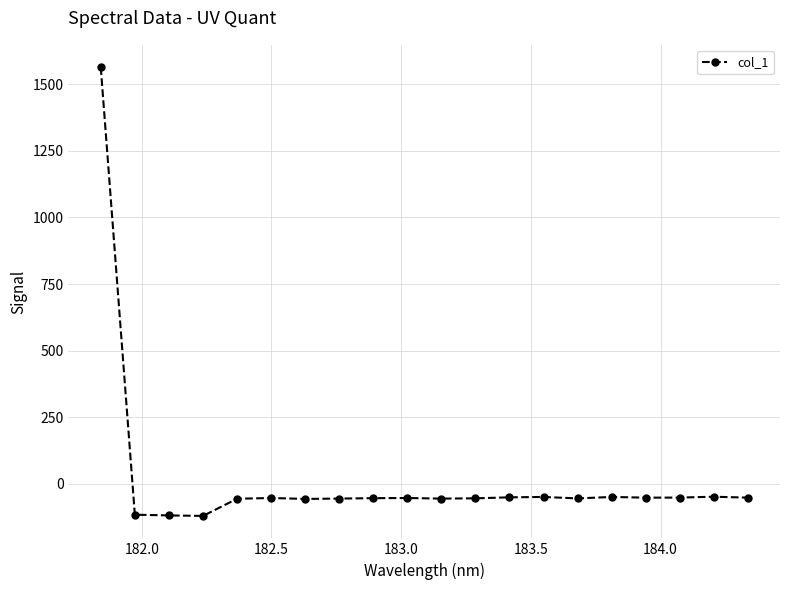

What is the value of the 19th point from the left?

-48.2